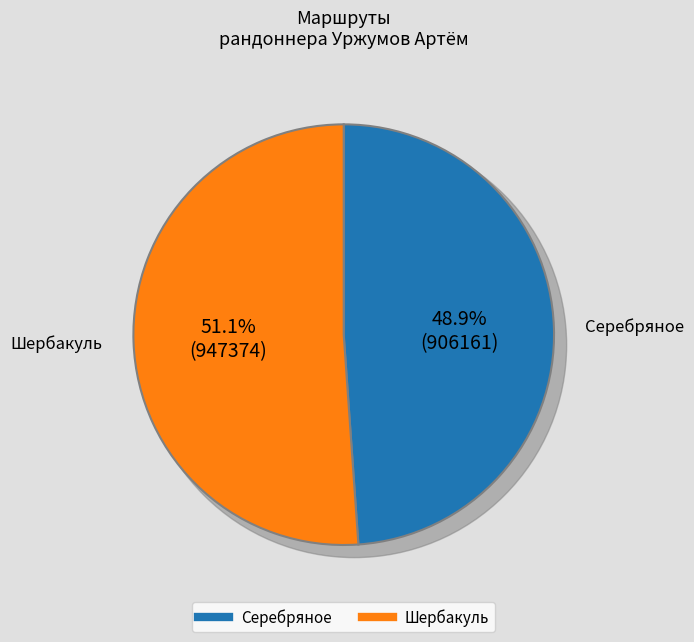

What percentage is the Шербакуль slice, to the nearest percent?

51%